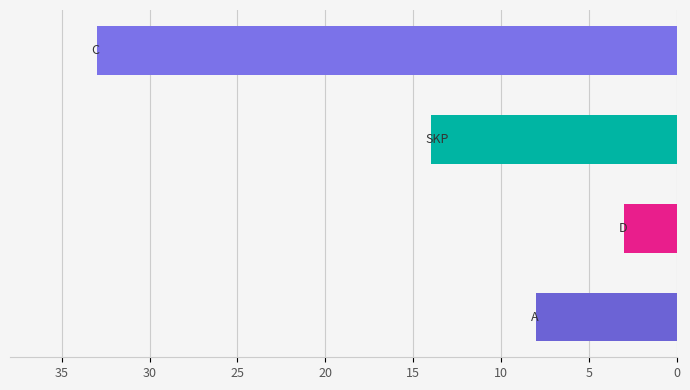

Reading bottom to top, what are all the values shown in this chart?

8	3	14	33